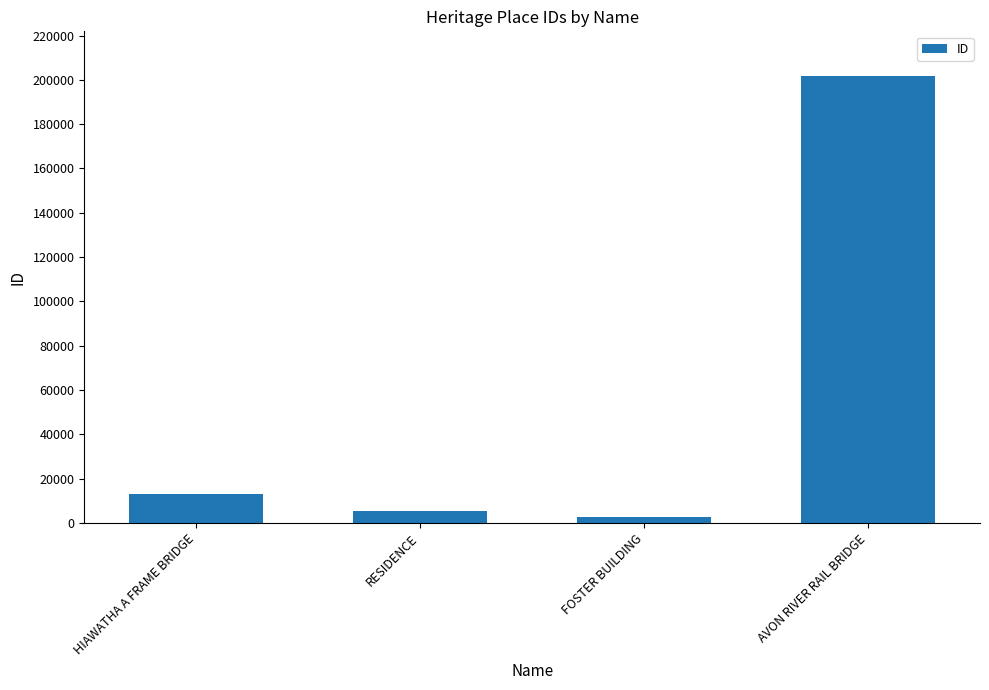

Rank the categories by value from lowest to highest.

FOSTER BUILDING, RESIDENCE, HIAWATHA A FRAME BRIDGE, AVON RIVER RAIL BRIDGE